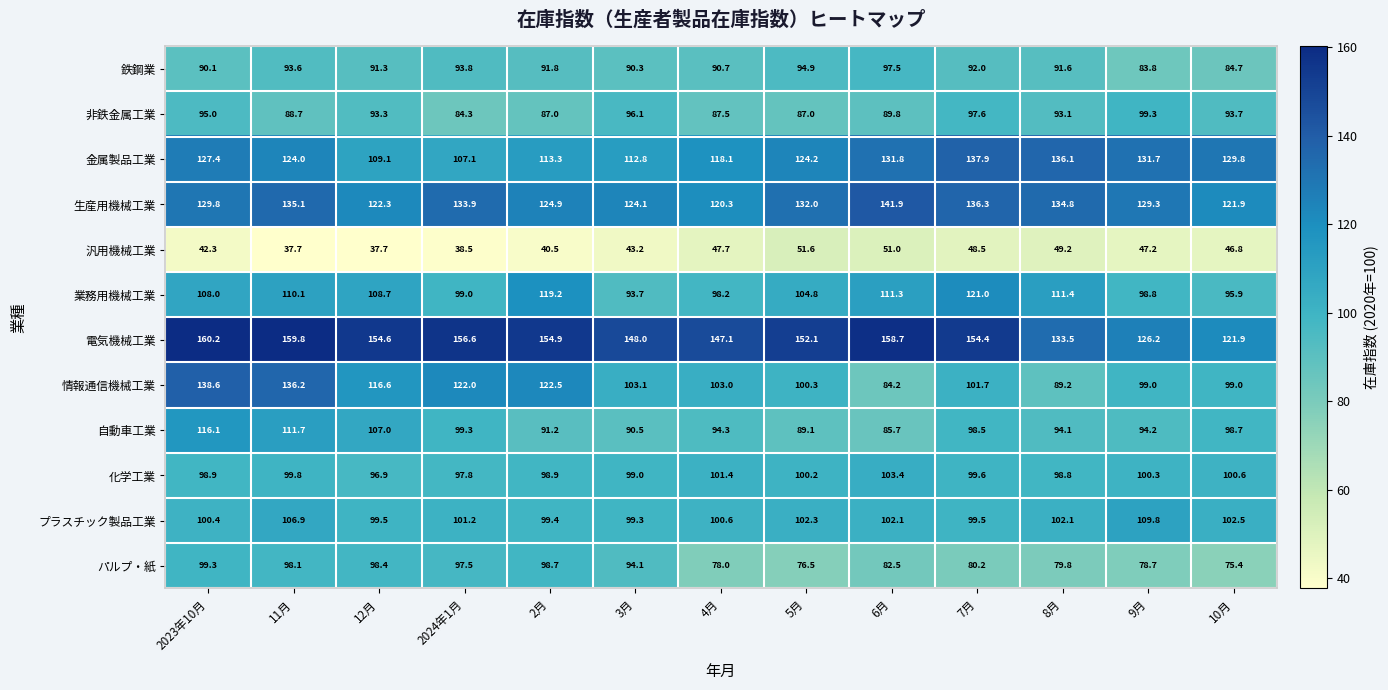

Is it true that 金属製品工業 equals 181.9 at 10月?

False